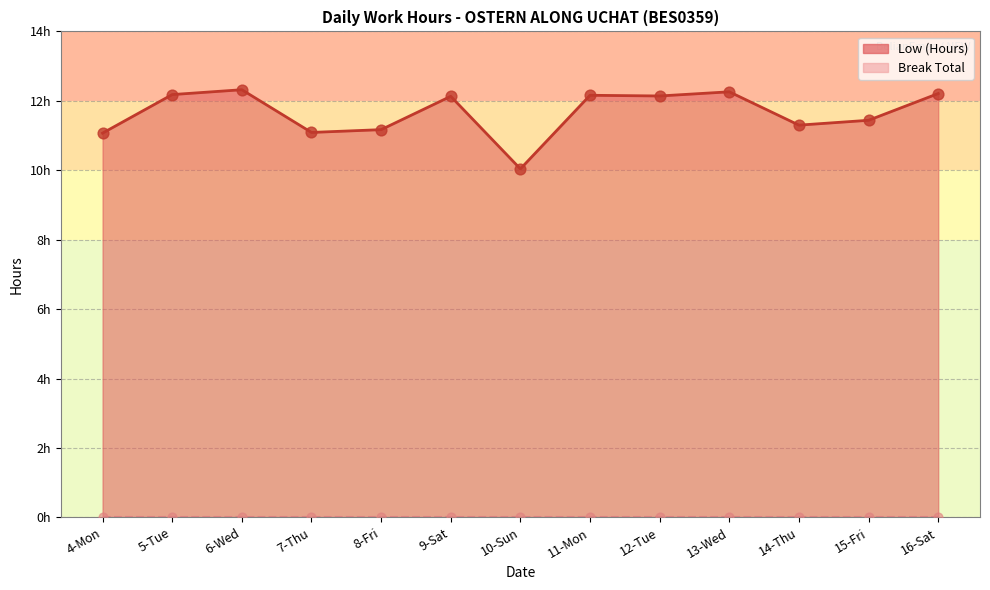

Between 6-Wed and 11-Mon, which is larger?

6-Wed